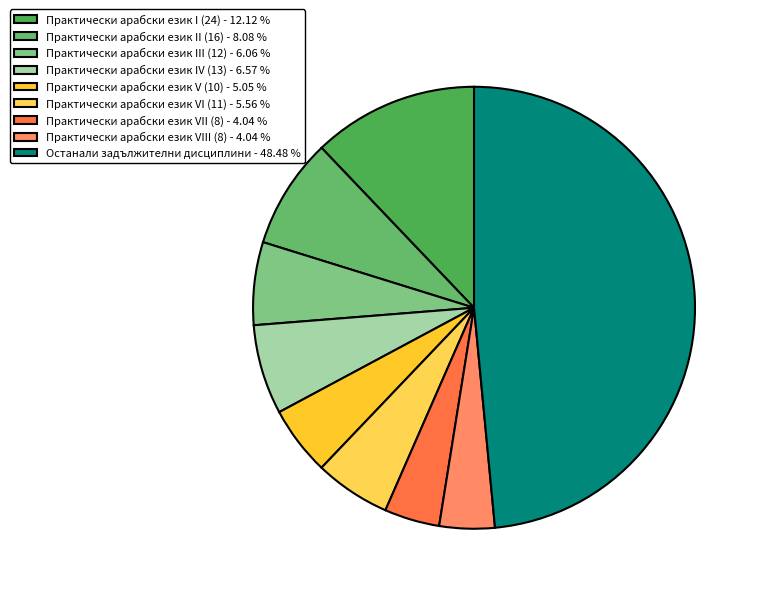

What is the largest slice in the pie chart?

Останали задължителни дисциплини - 48.48 %